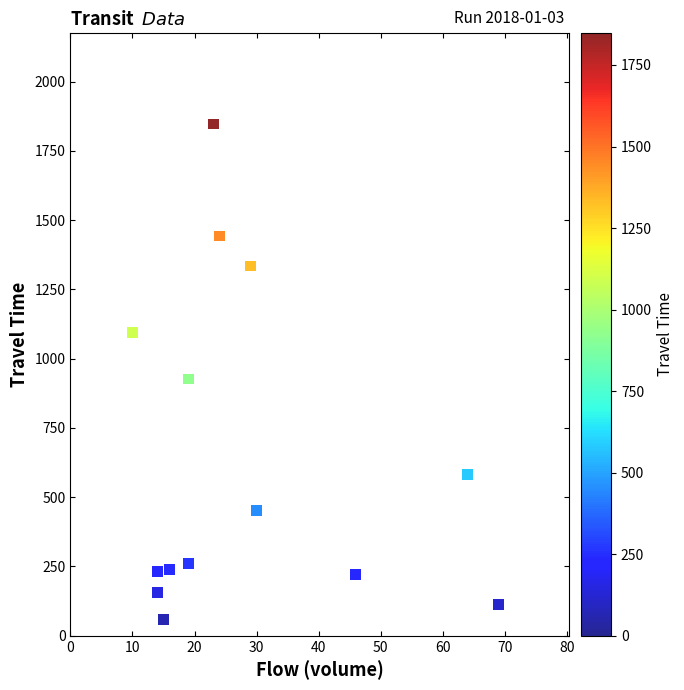

What Y value in the scatter plot is closest to 952?

927